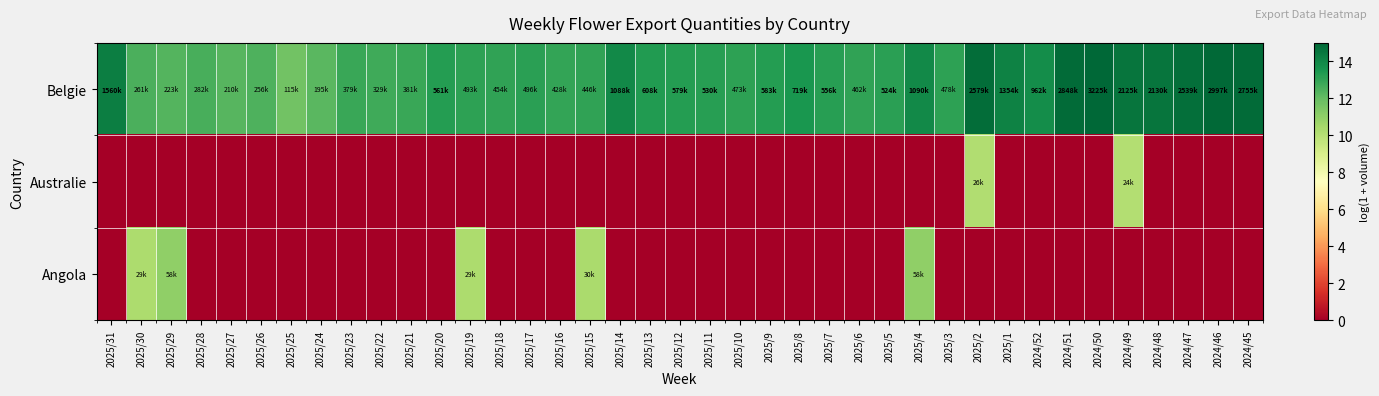

Rank the series by their maximum value, from lowest to highest.

Australie, Angola, Belgie